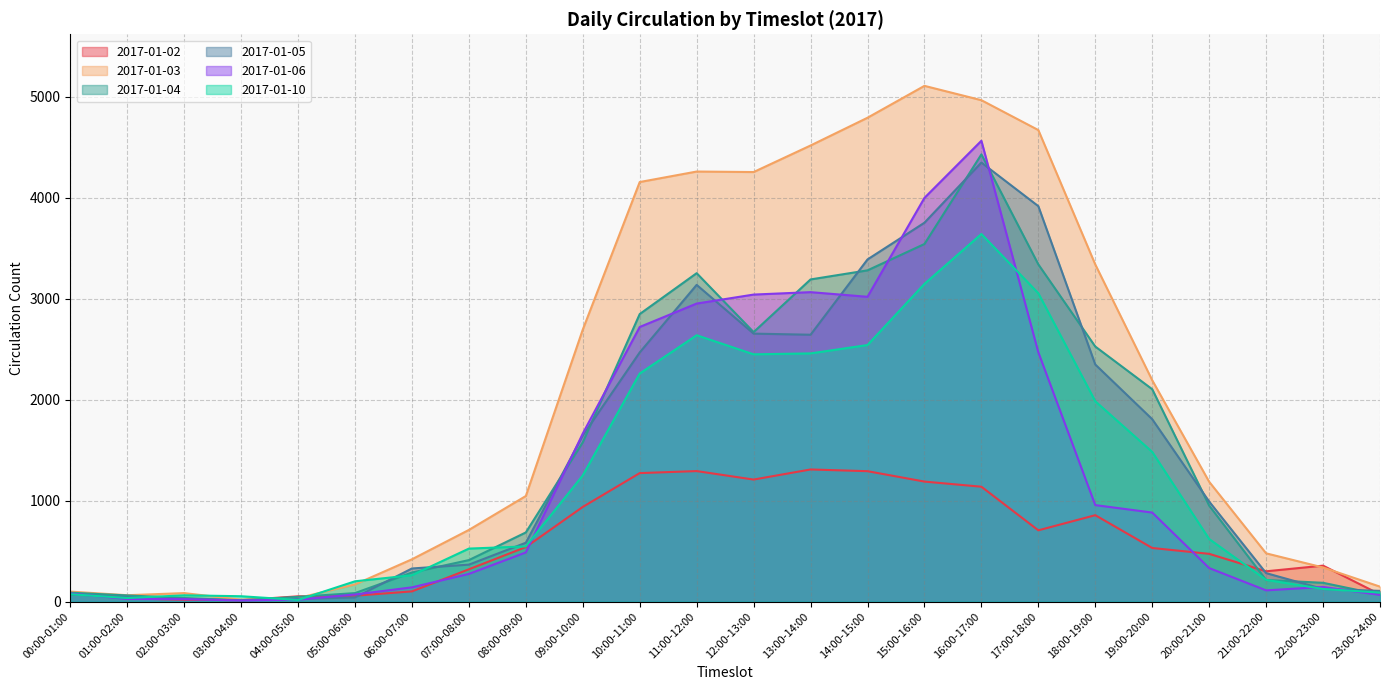

What are all the series names shown in the legend?

2017-01-02, 2017-01-03, 2017-01-04, 2017-01-05, 2017-01-06, 2017-01-10